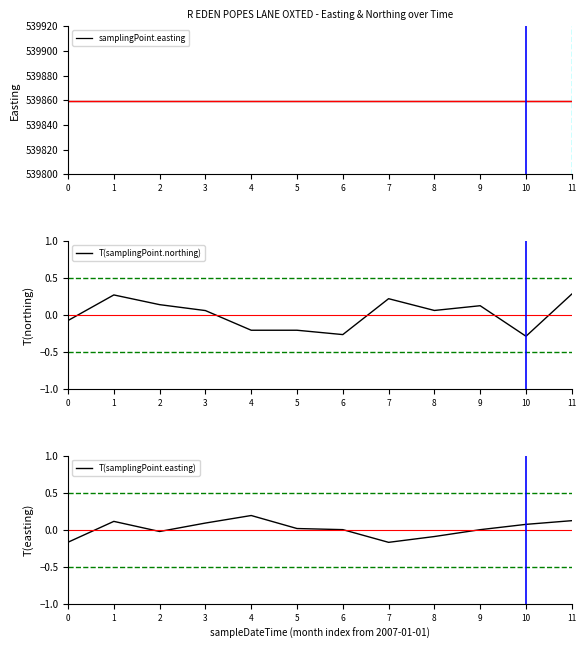

Is this an area chart (filled region under the line)?

No